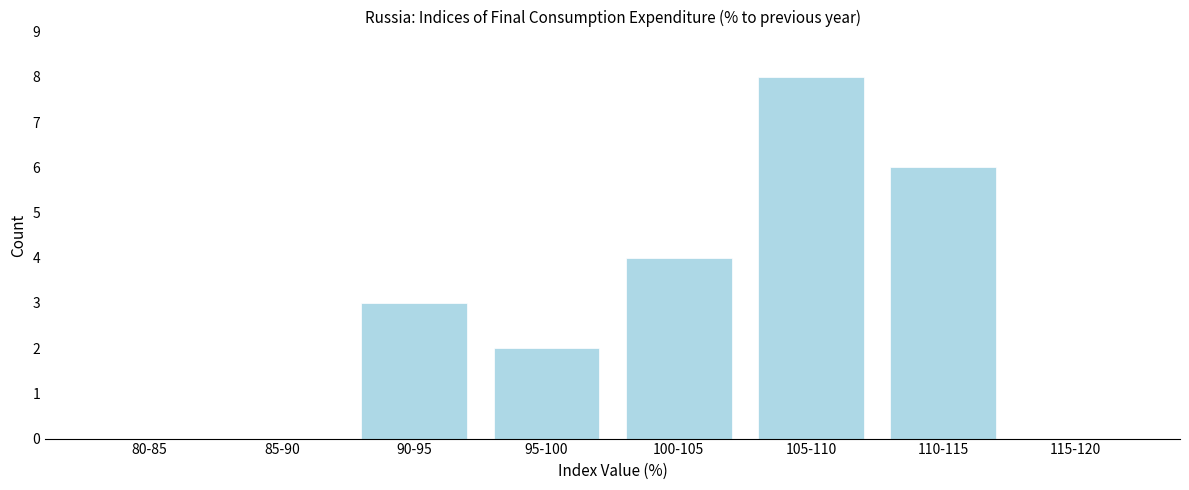

Reading right to left, list all the values displayed in this chart.

115-120=0	110-115=6	105-110=8	100-105=4	95-100=2	90-95=3	85-90=0	80-85=0